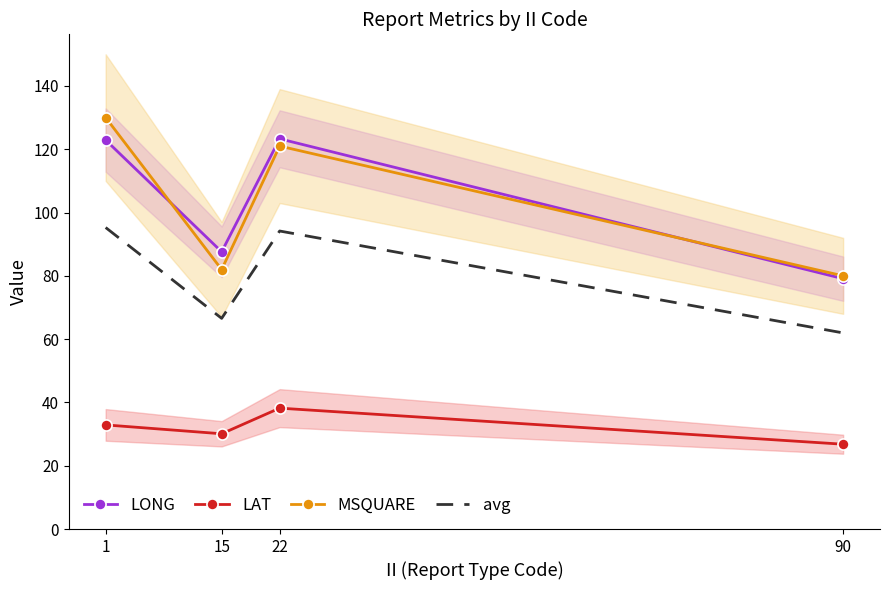

Reading right to left, what are all the values shown in this chart?

LONG: 79.1	123.3	87.6	122.9
LAT: 26.8	38.2	30.1	32.9
MSQUARE: 80.0	121.0	82.0	130.0
avg: 62.0	94.2	66.6	95.3